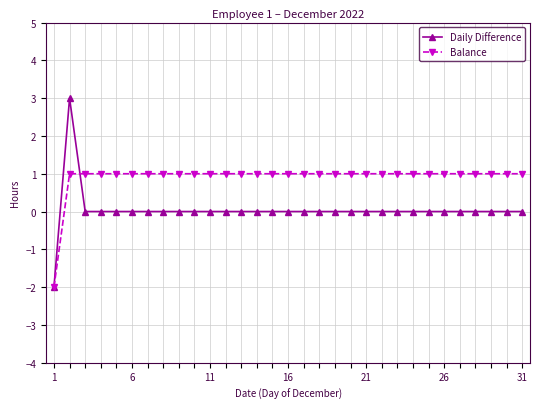

Which series has the widest spread of values?

Daily Difference